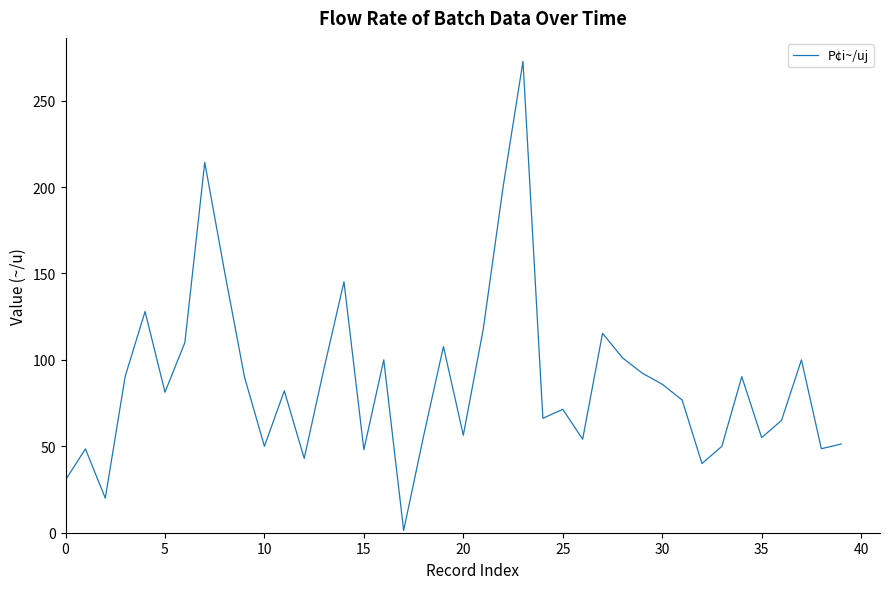

Is this an area chart (filled region under the line)?

No